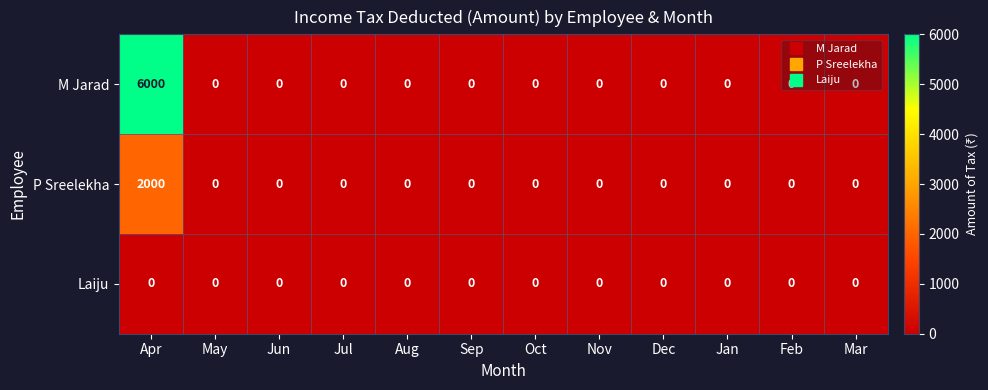

List the series in order of their peak value, lowest first.

Laiju, P Sreelekha, M Jarad